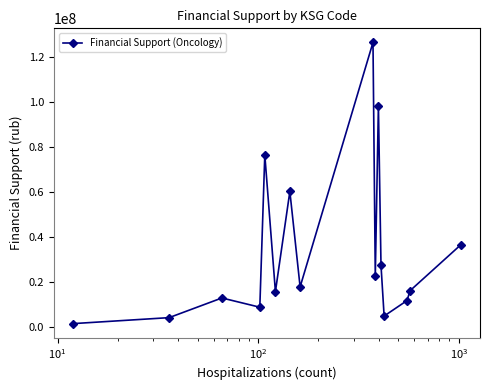

What is the greatest value displayed?

126534268.1